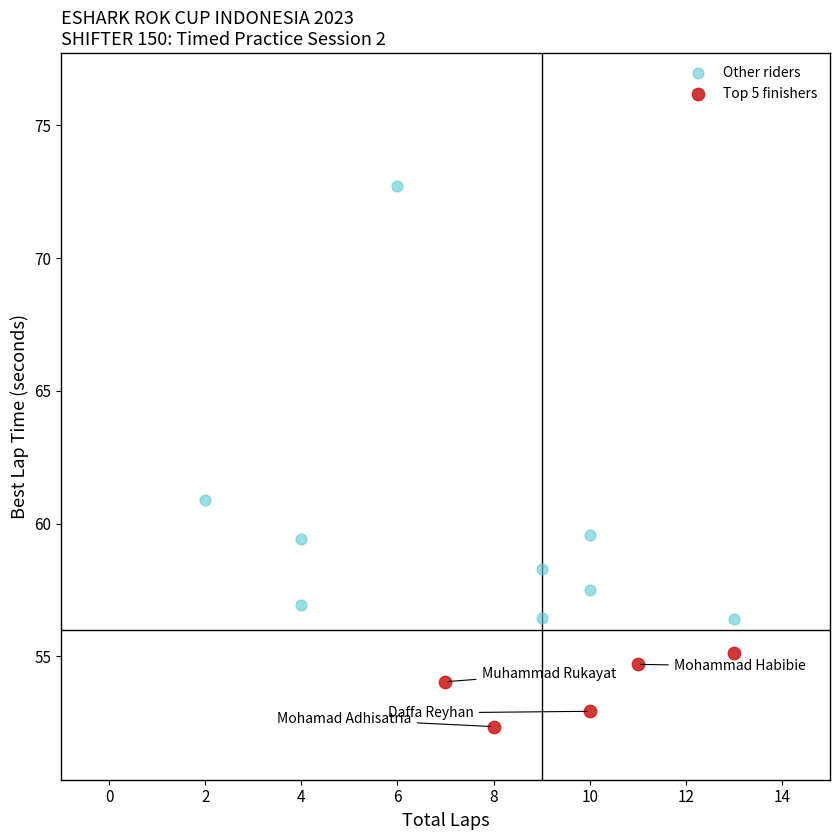

Which series reaches the maximum Y coordinate?

Other riders